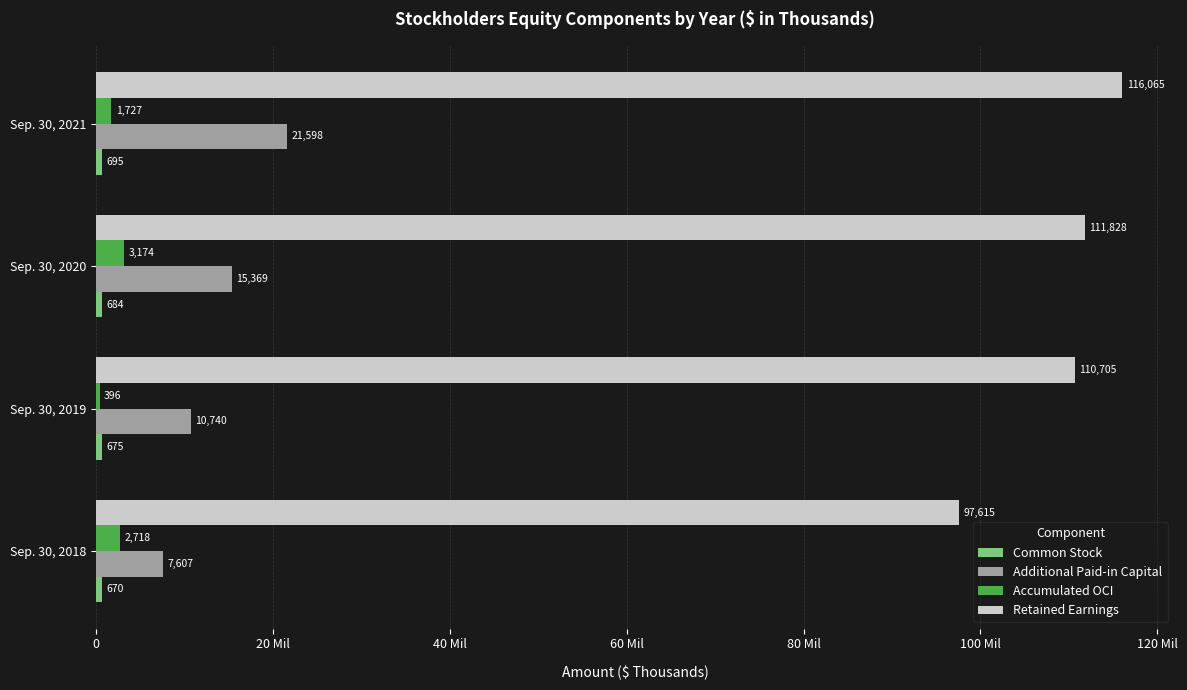

Which category has the highest value across all series?

Sep. 30, 2021